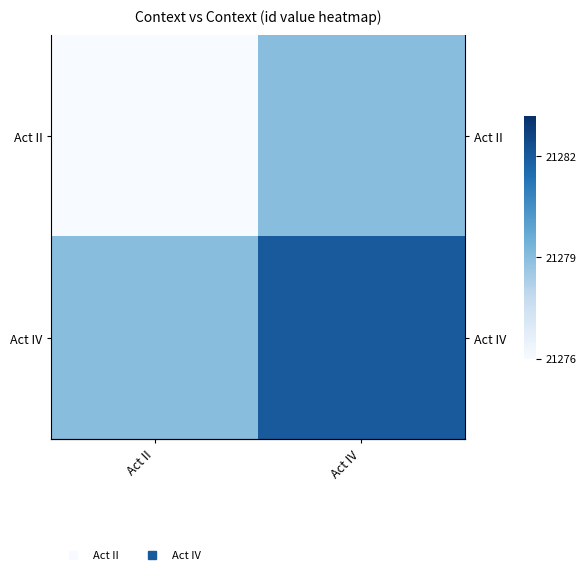

What is the difference between the maximum and minimum values in the Act II series?

3